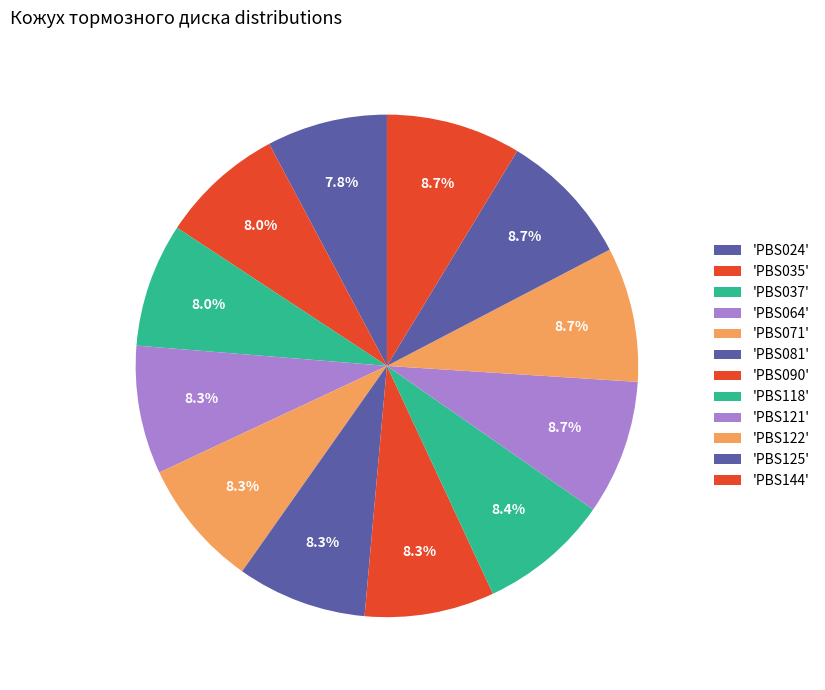

How many segments does this pie chart have?

12